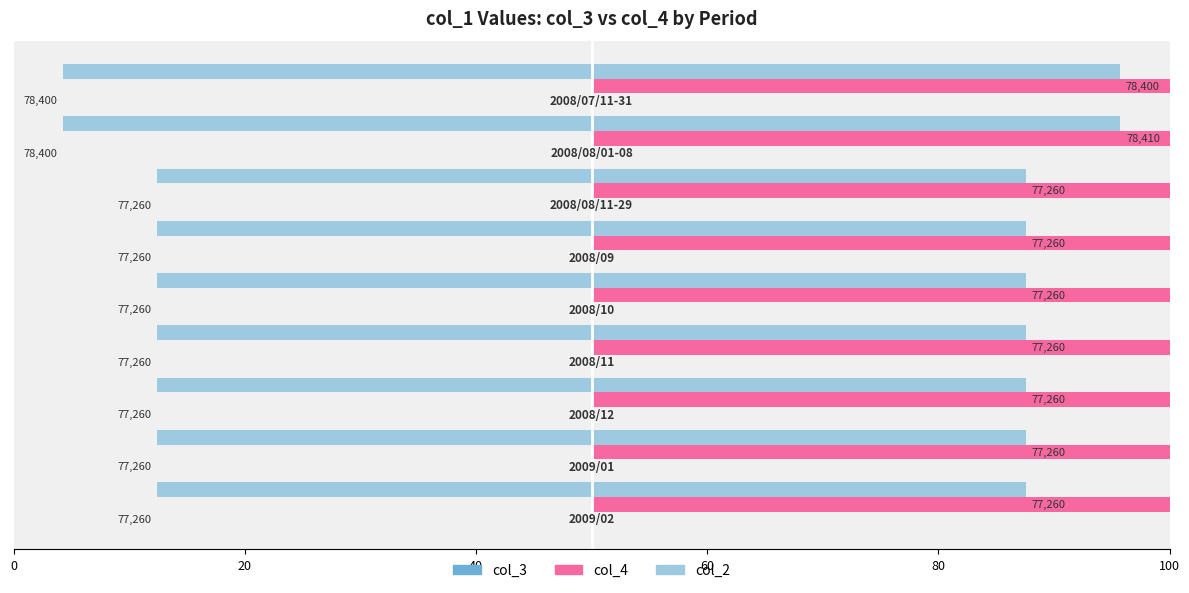

Reading left to right, extract all data points from this chart.

col_3: 4.3	4.3	12.4	12.4	12.4	12.4	12.4	12.4	12.4
col_4: 91.4	91.6	75.1	75.1	75.1	75.1	75.1	75.1	75.1
col_2: 91.4	91.4	75.1	75.1	75.1	75.1	75.1	75.1	75.1